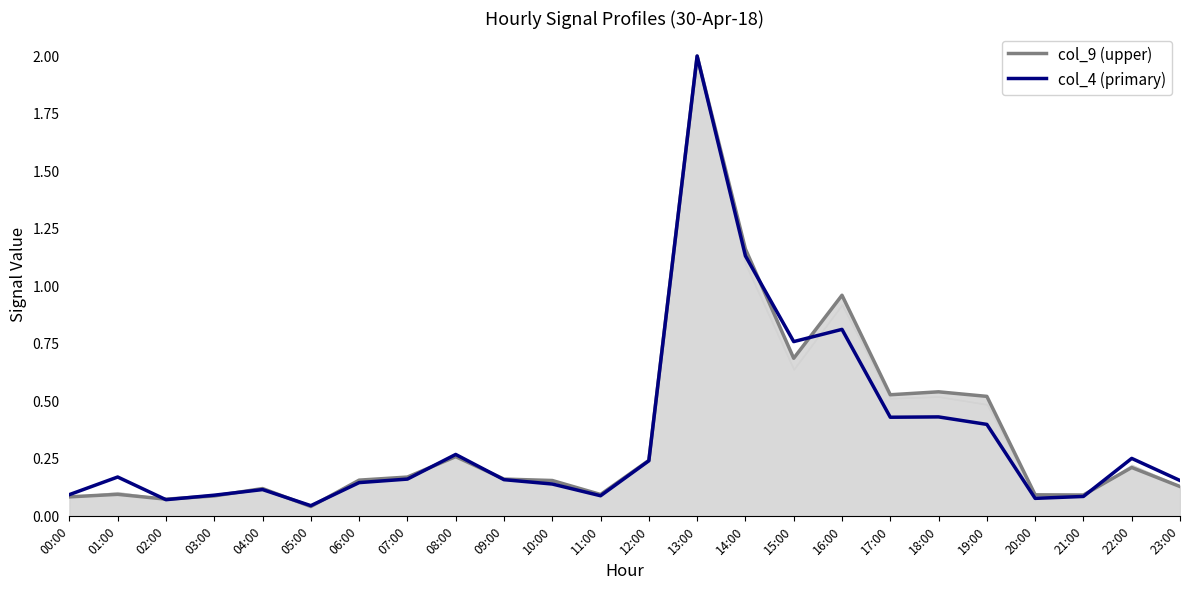

The value of col_9 (upper) at 22:00 is 0.2. True or false?

True